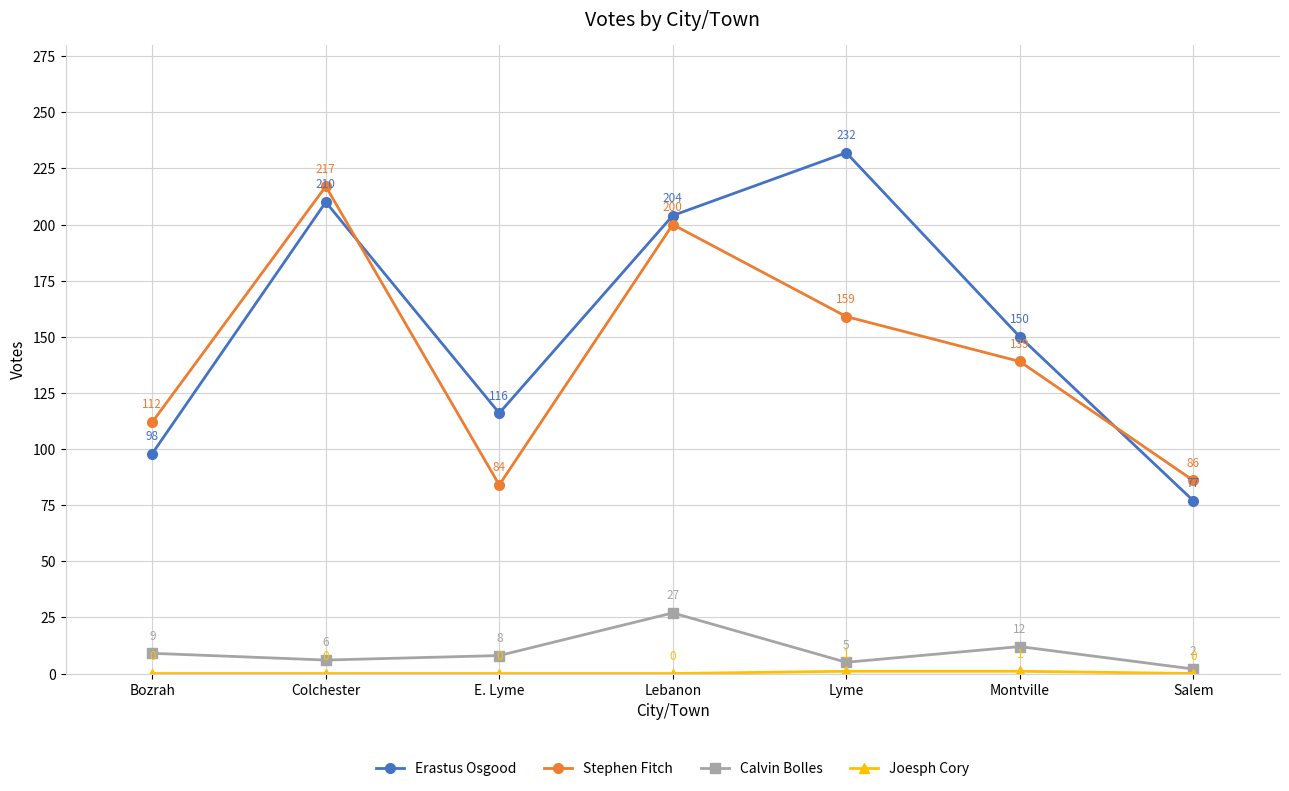

True or false: Calvin Bolles and Stephen Fitch intersect in this chart.

False